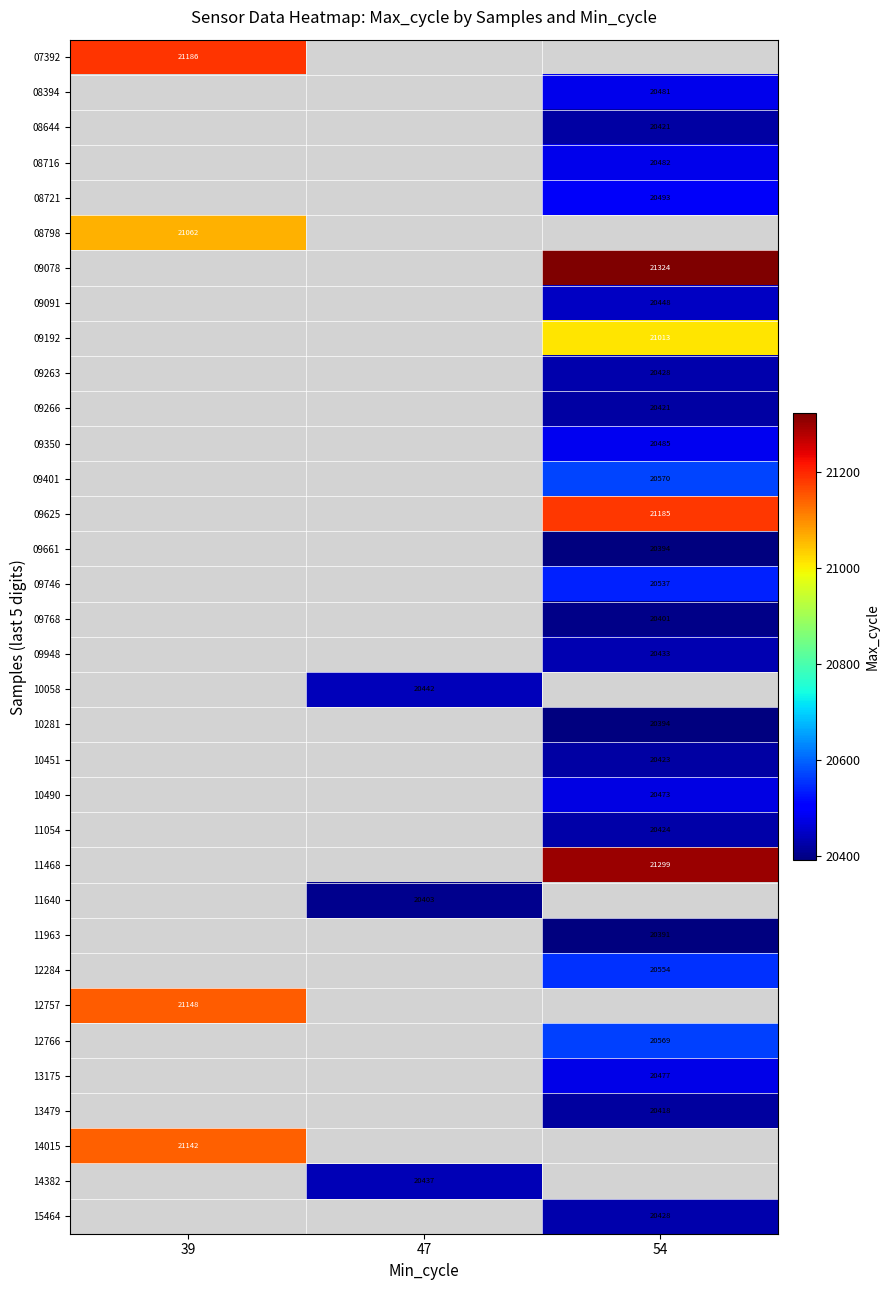

At how many categories does at least one series exceed 20863?

2